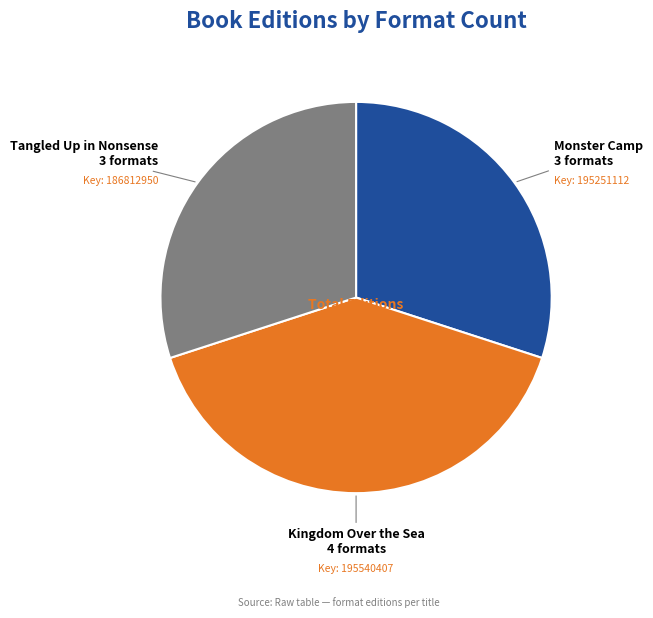

What is the largest slice in the pie chart?

Kingdom Over the Sea